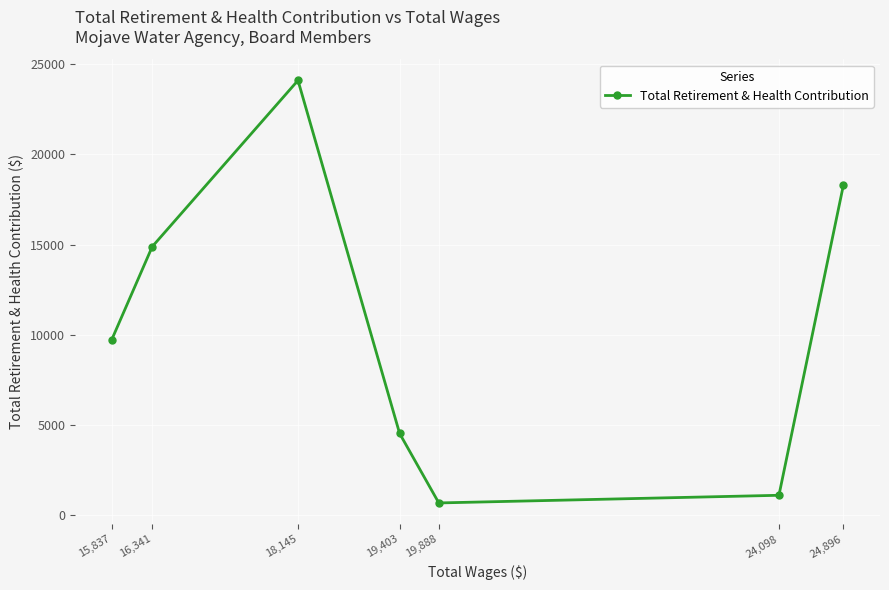

Does the chart display data point markers on the line(s)?

Yes